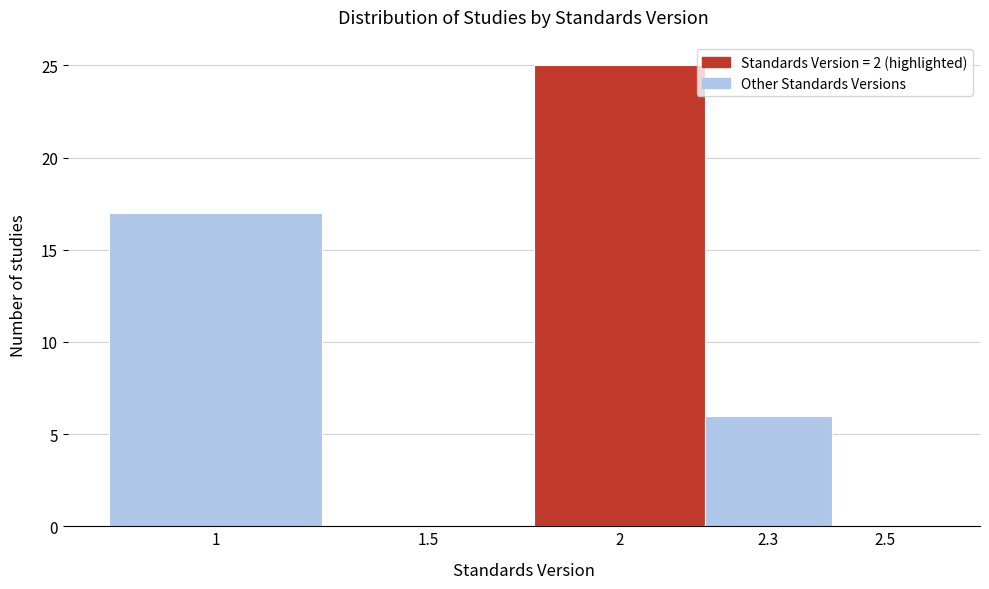

Reading left to right, what are all the values shown in this chart?

1=17	1.5=0	2=25	2.3=6	2.5=0